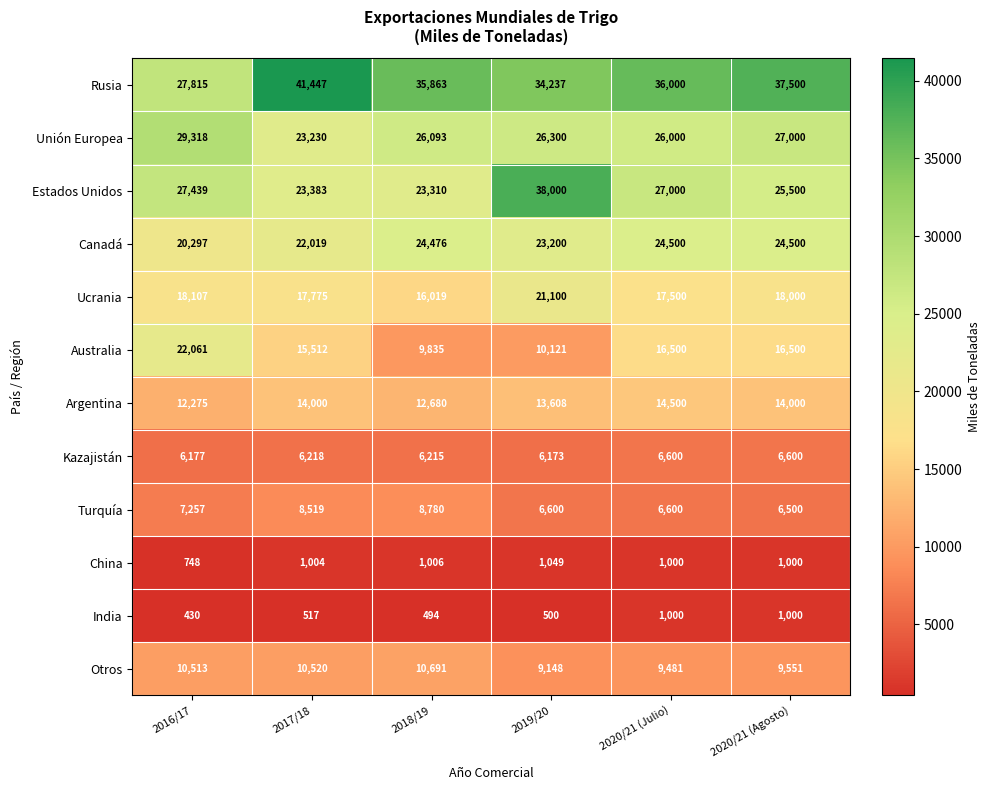

What is the difference between the Unión Europea values at 2020/21 (Julio) and 2017/18?

2770